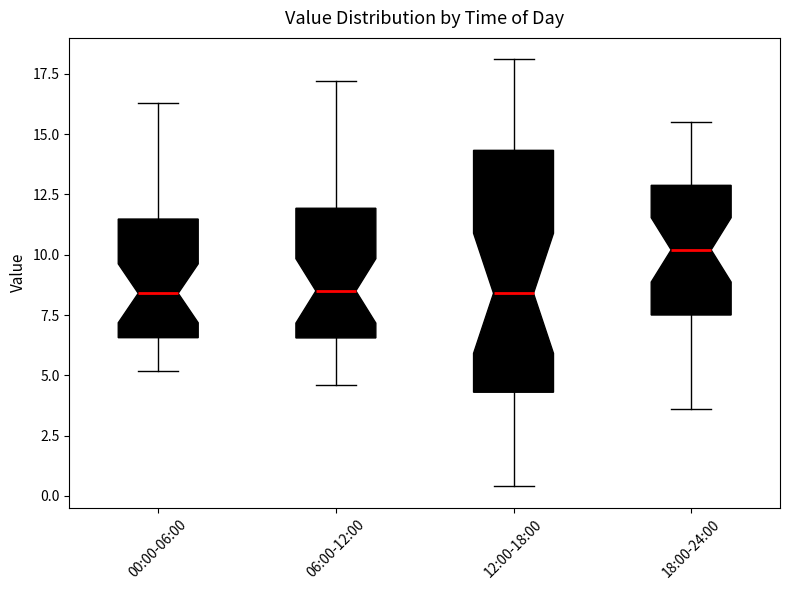

Which box is the tallest, from its lower edge to its upper edge?

12:00-18:00